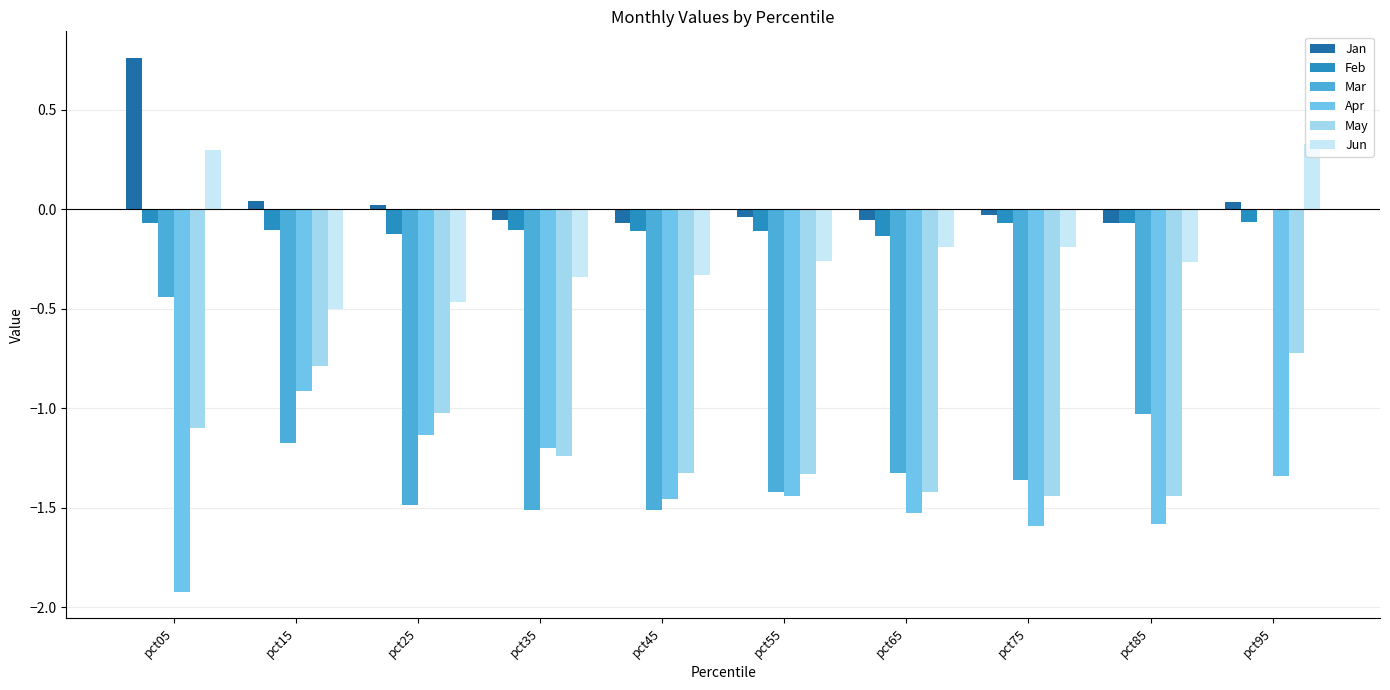

What is the highest value of the Jun series?

0.3